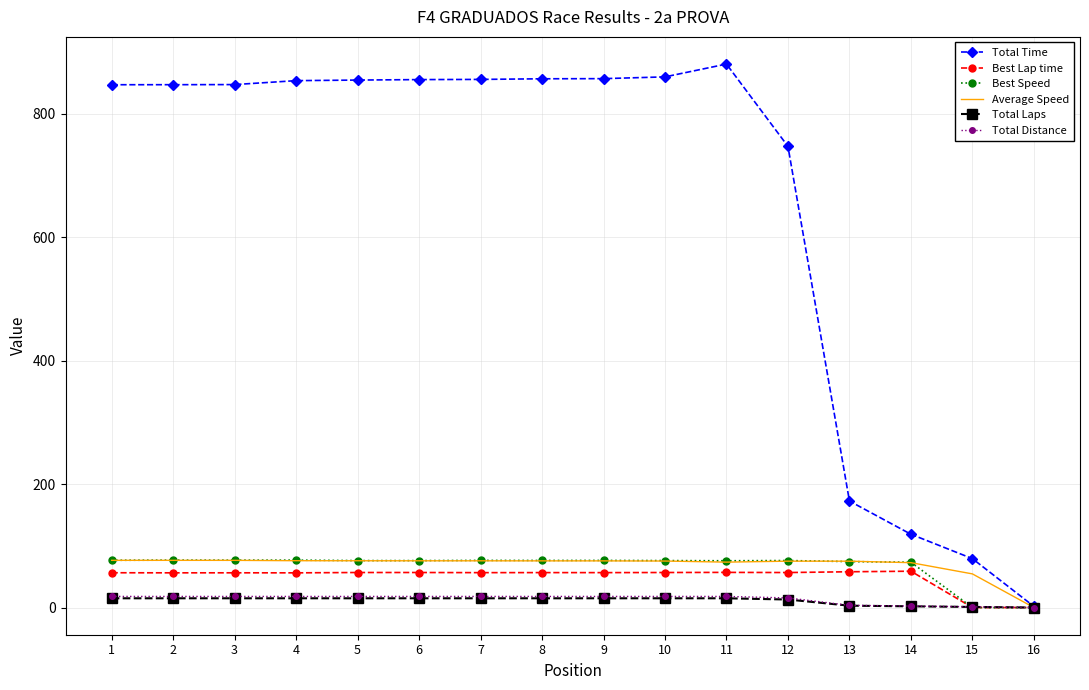

The value of Best Lap time at 10 is 56.8. True or false?

True